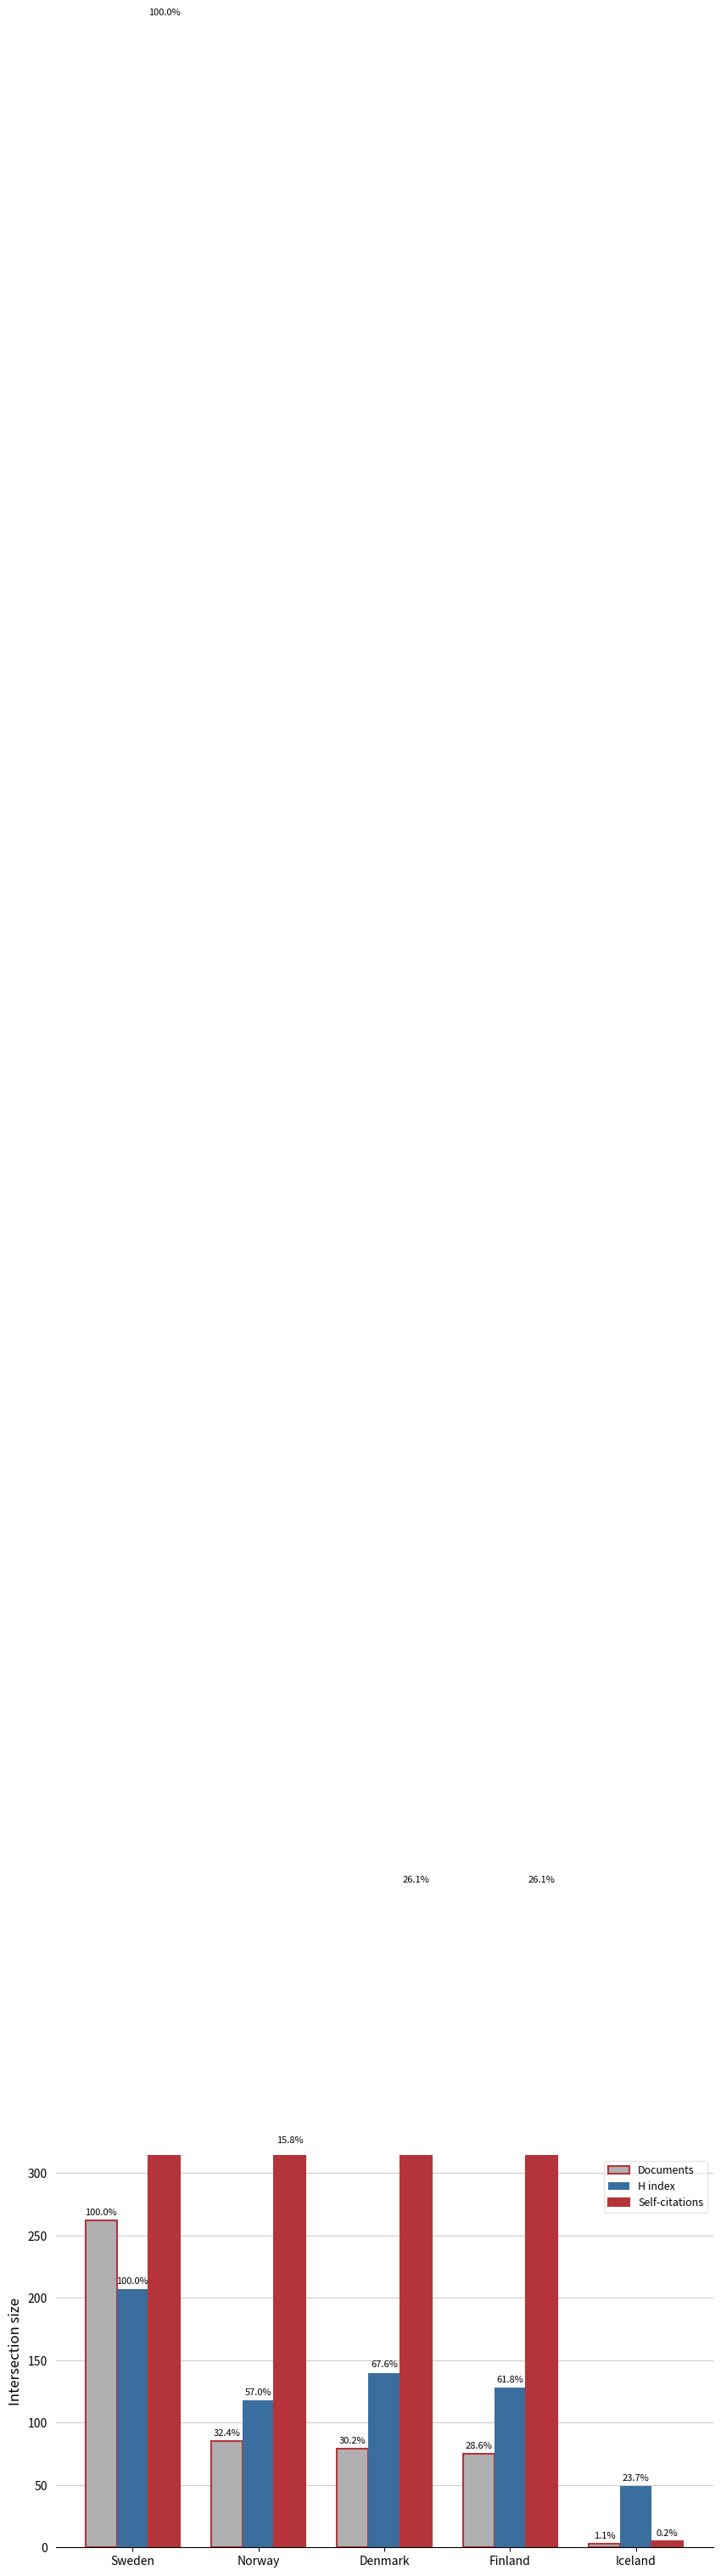

What is the difference between the maximum and minimum values in the Documents series?

259